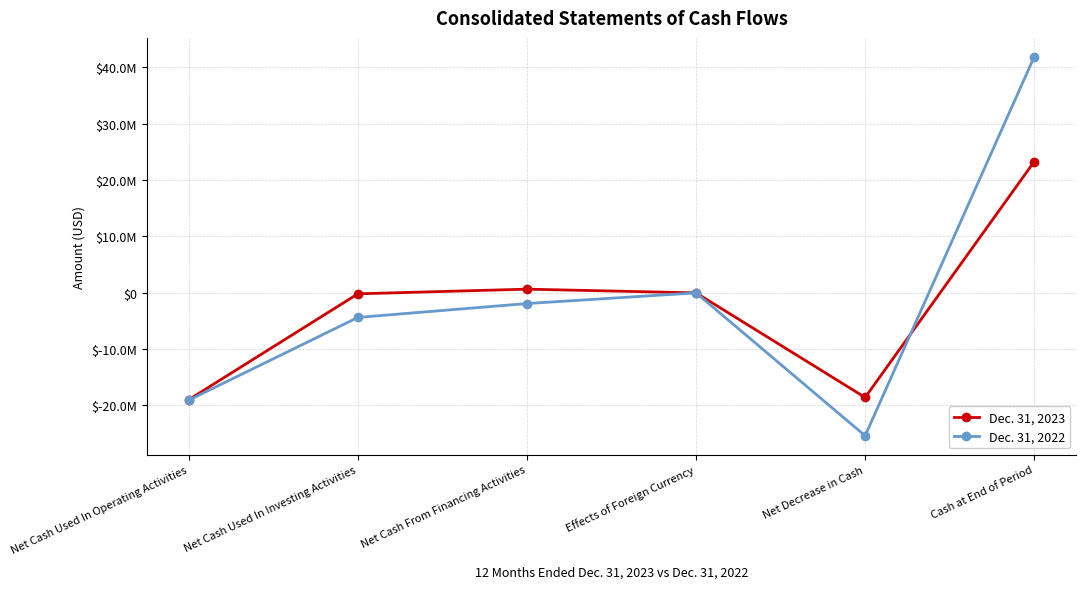

Rank the series by their maximum value, from lowest to highest.

Dec. 31, 2023, Dec. 31, 2022